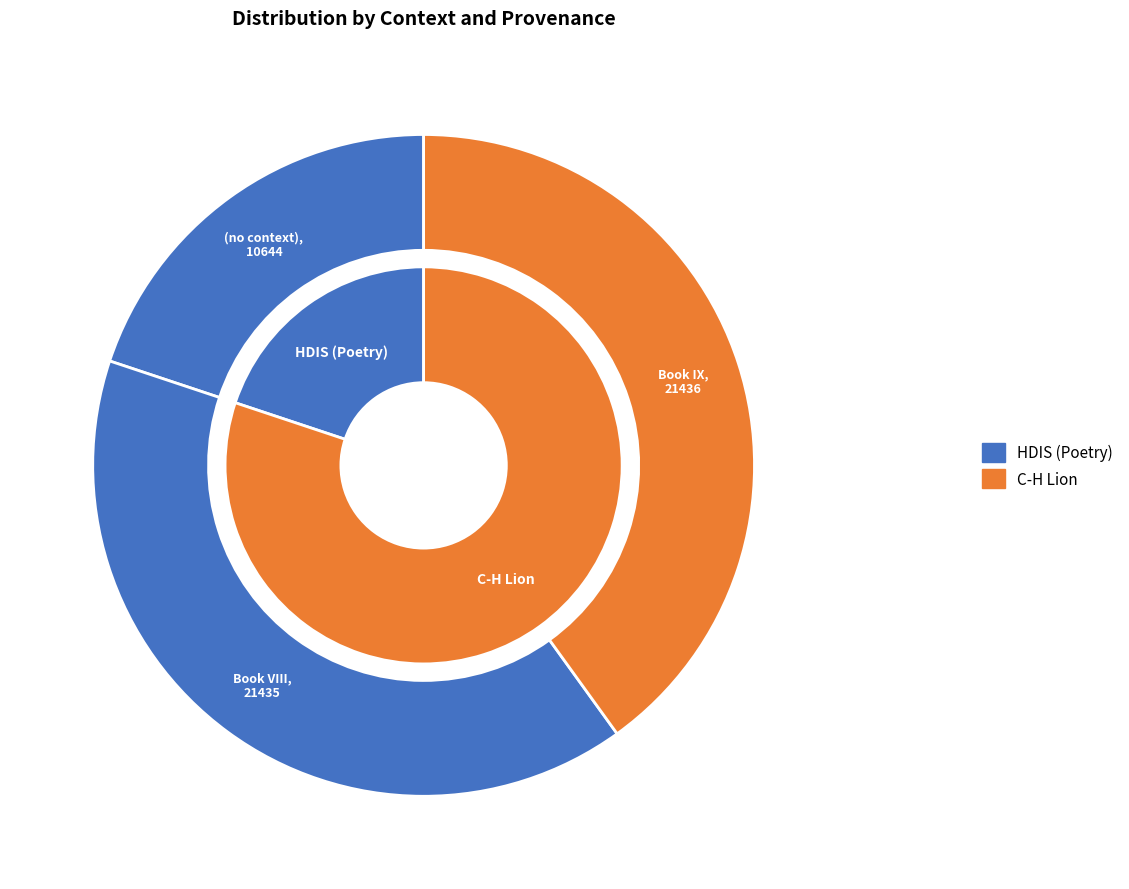

Is it true that Book IX is 40% of the pie?

True